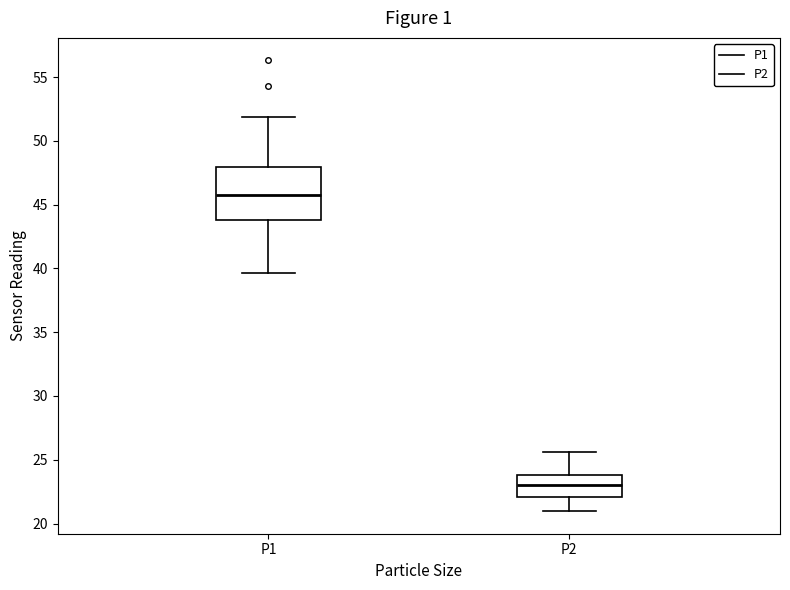

Which box has the lowest median line?

P2